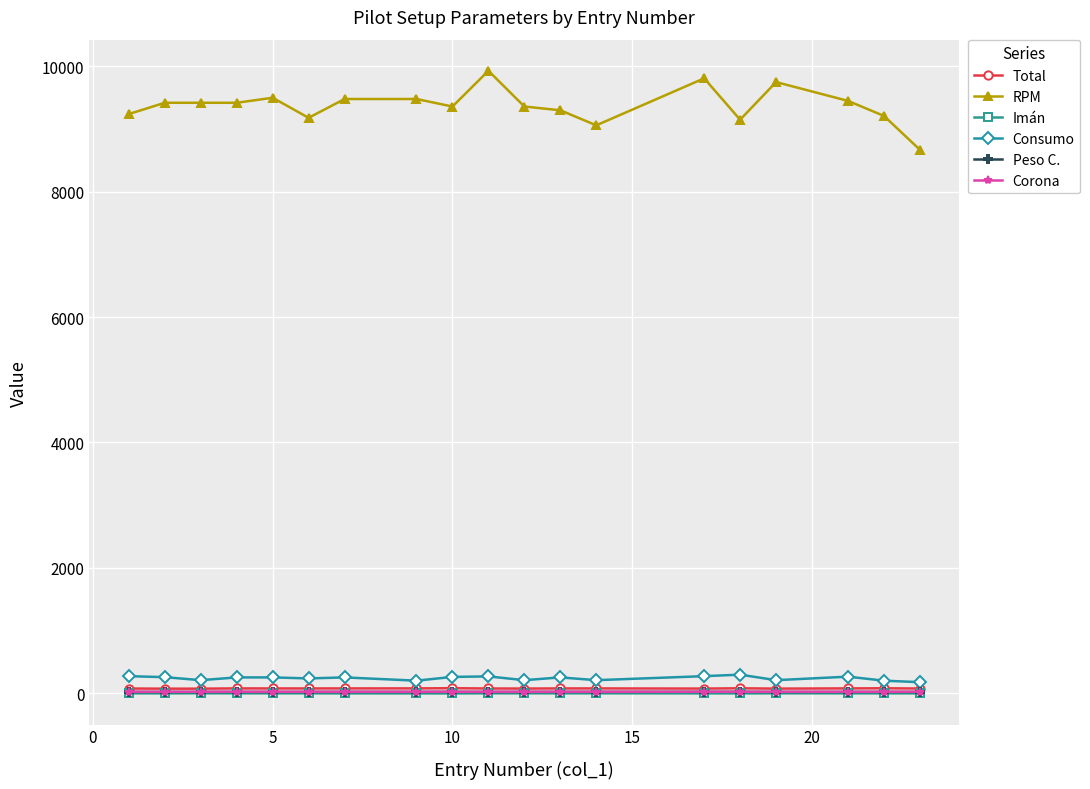

At how many categories does at least one series exceed 4594?

19